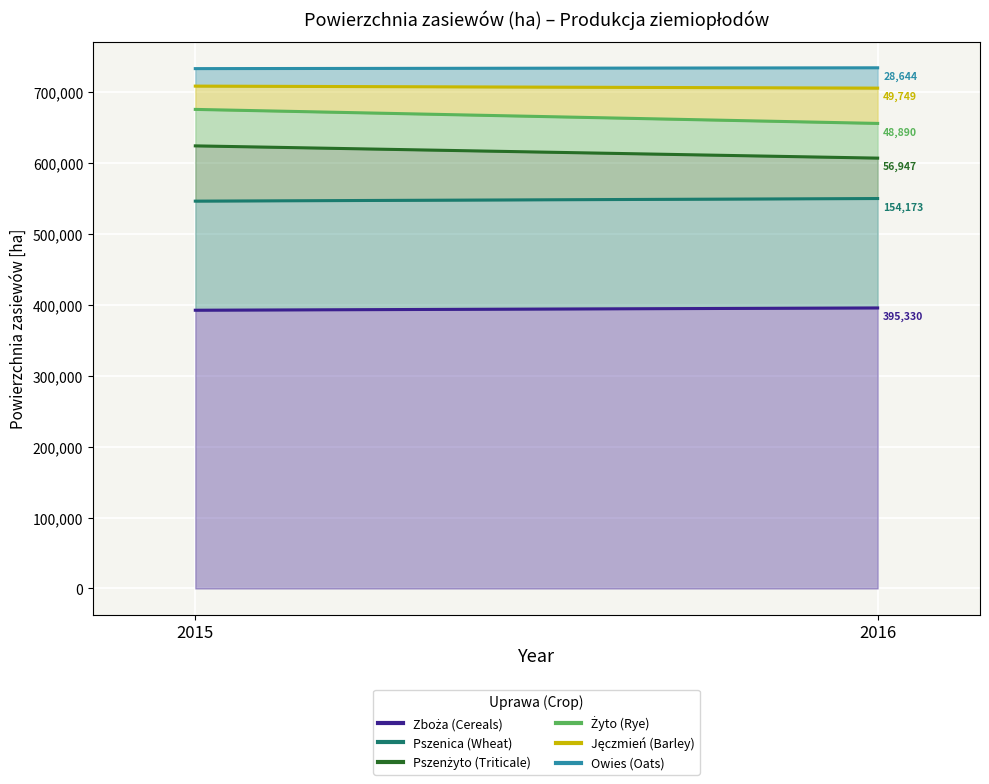

List the series in order of their peak value, lowest first.

Owies (Oats), Jęczmień (Barley), Żyto (Rye), Pszenżyto (Triticale), Pszenica (Wheat), Zboża (Cereals)